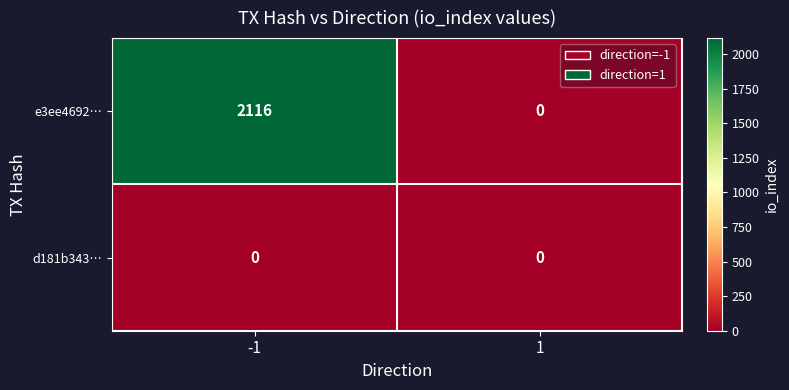

Which series has the largest total across all categories?

e3ee4692…